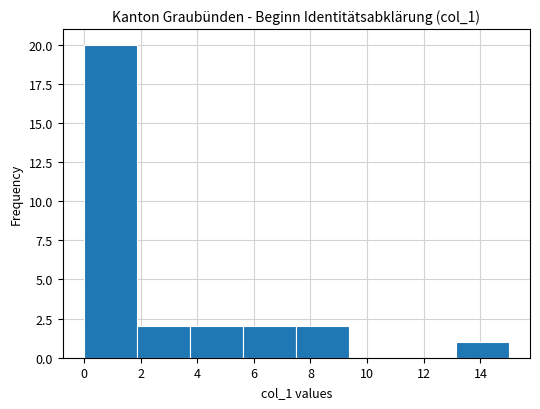

Reading left to right, list every bar in this chart as the range it spans on the x-axis followed by its height. Neither the bar edges nor the heights are printed on the chart, so give them approximately, as read against the axes.

0.0 to 1.8: 20
1.8 to 3.8: 2
3.8 to 5.6: 2
5.6 to 7.6: 2
7.6 to 9.4: 2
9.4 to 11.2: 0
11.2 to 13.2: 0
13.2 to 15.0: 1